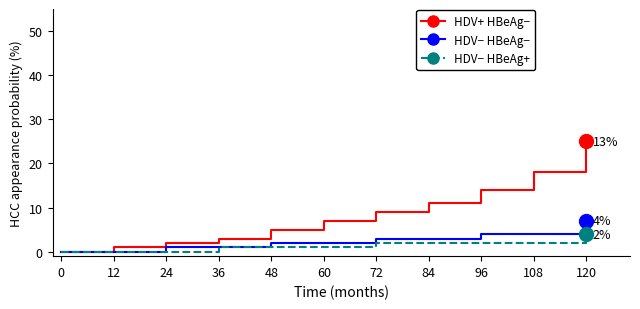

Count the number of data series in this chart.

3